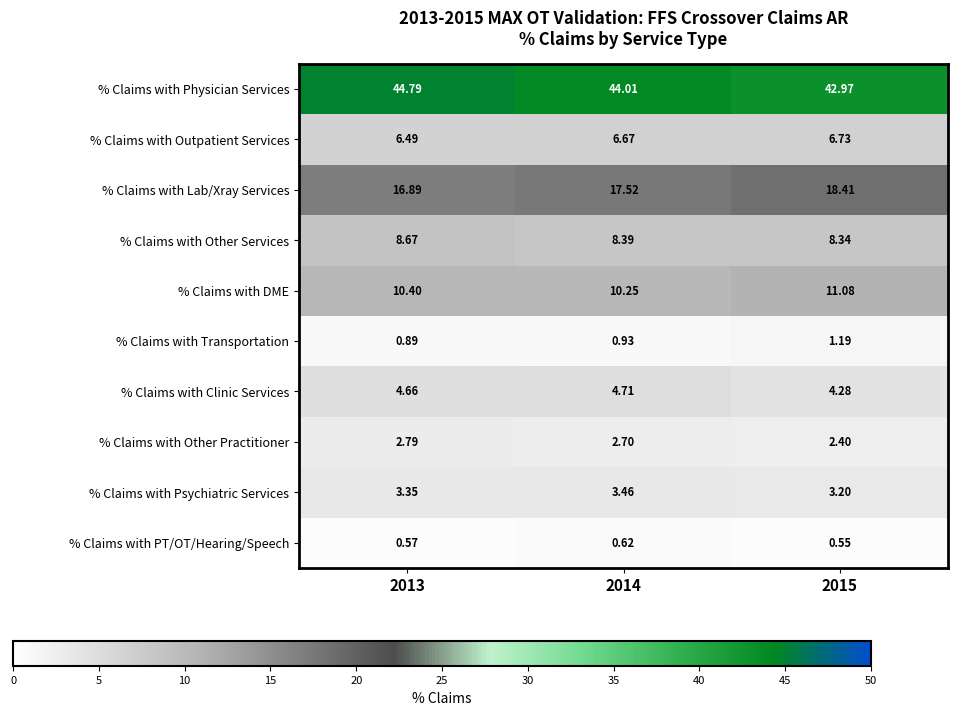

At which category is the sum across all series the highest?

2013